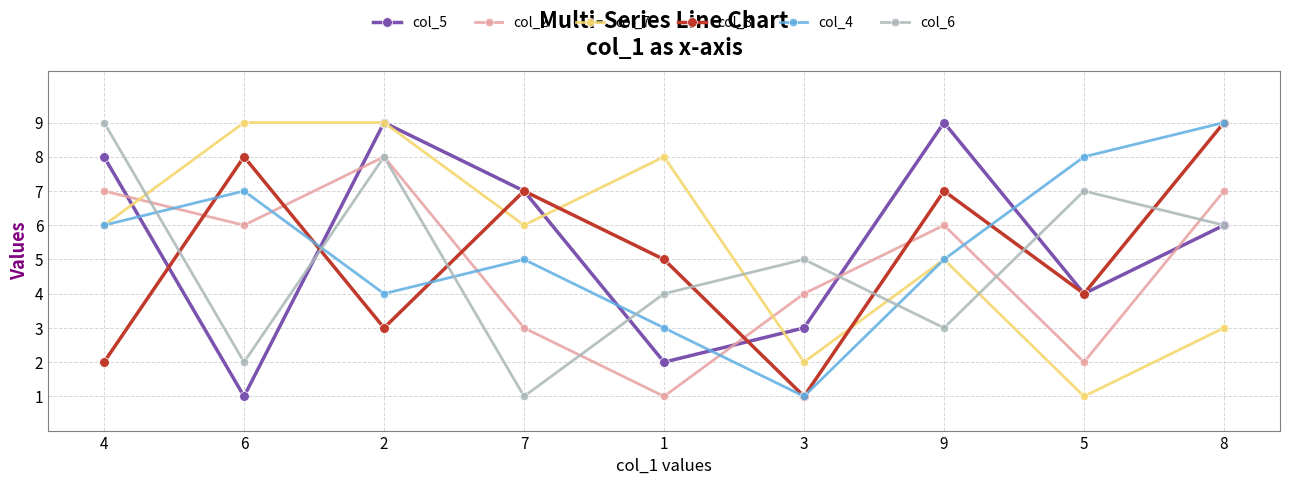

True or false: col_6 and col_5 intersect in this chart.

True